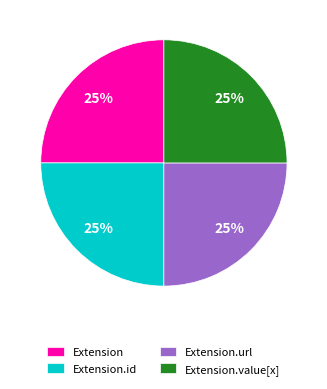

Approximately how many times larger is the value at Extension.id compared to Extension.value[x]?

1.0